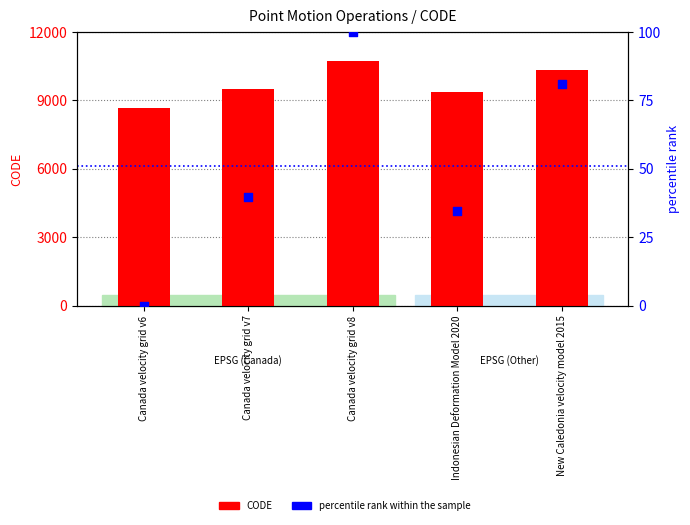

At how many categories does at least one series exceed 2777?

5